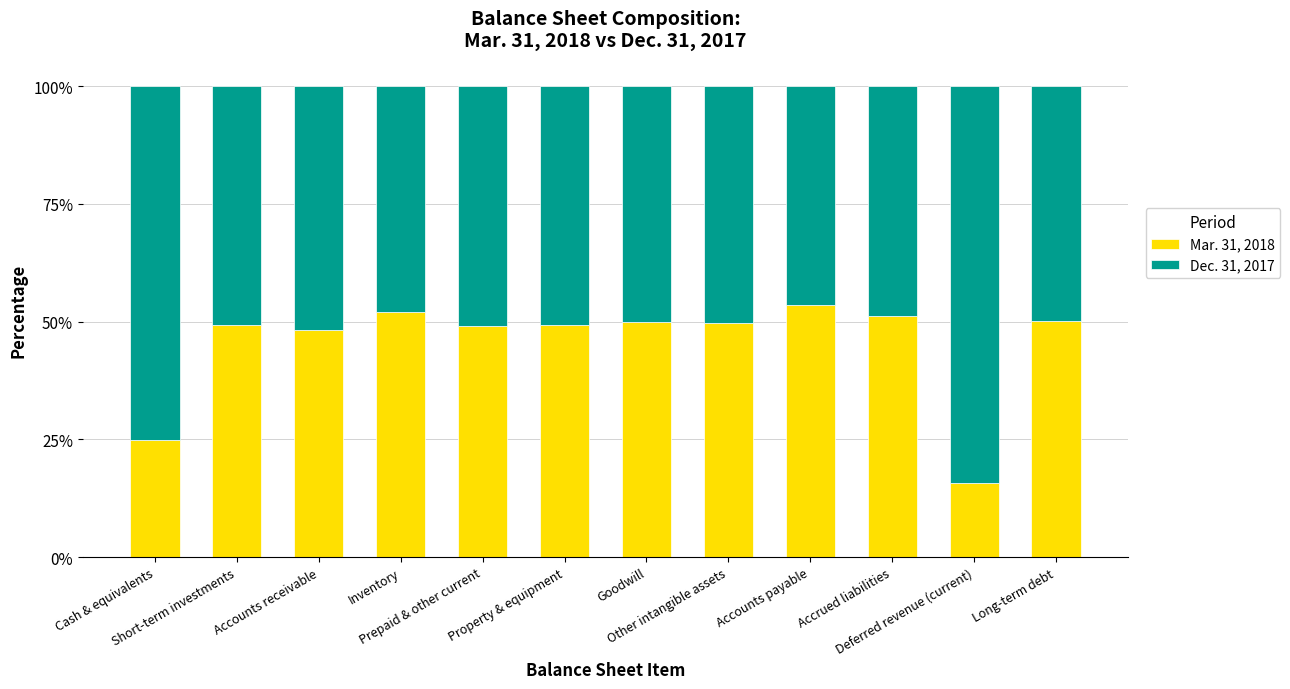

What is the sum of all Mar. 31, 2018 values?

543.0